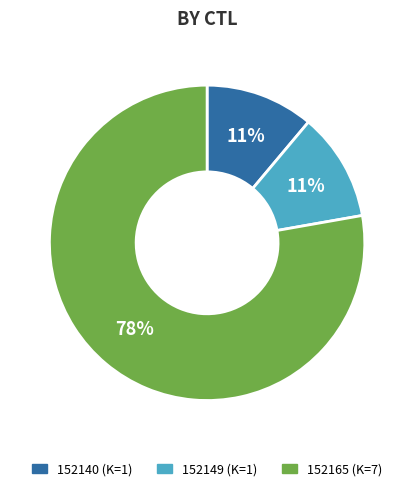

To the nearest percent, what portion does 152140 represent?

11%